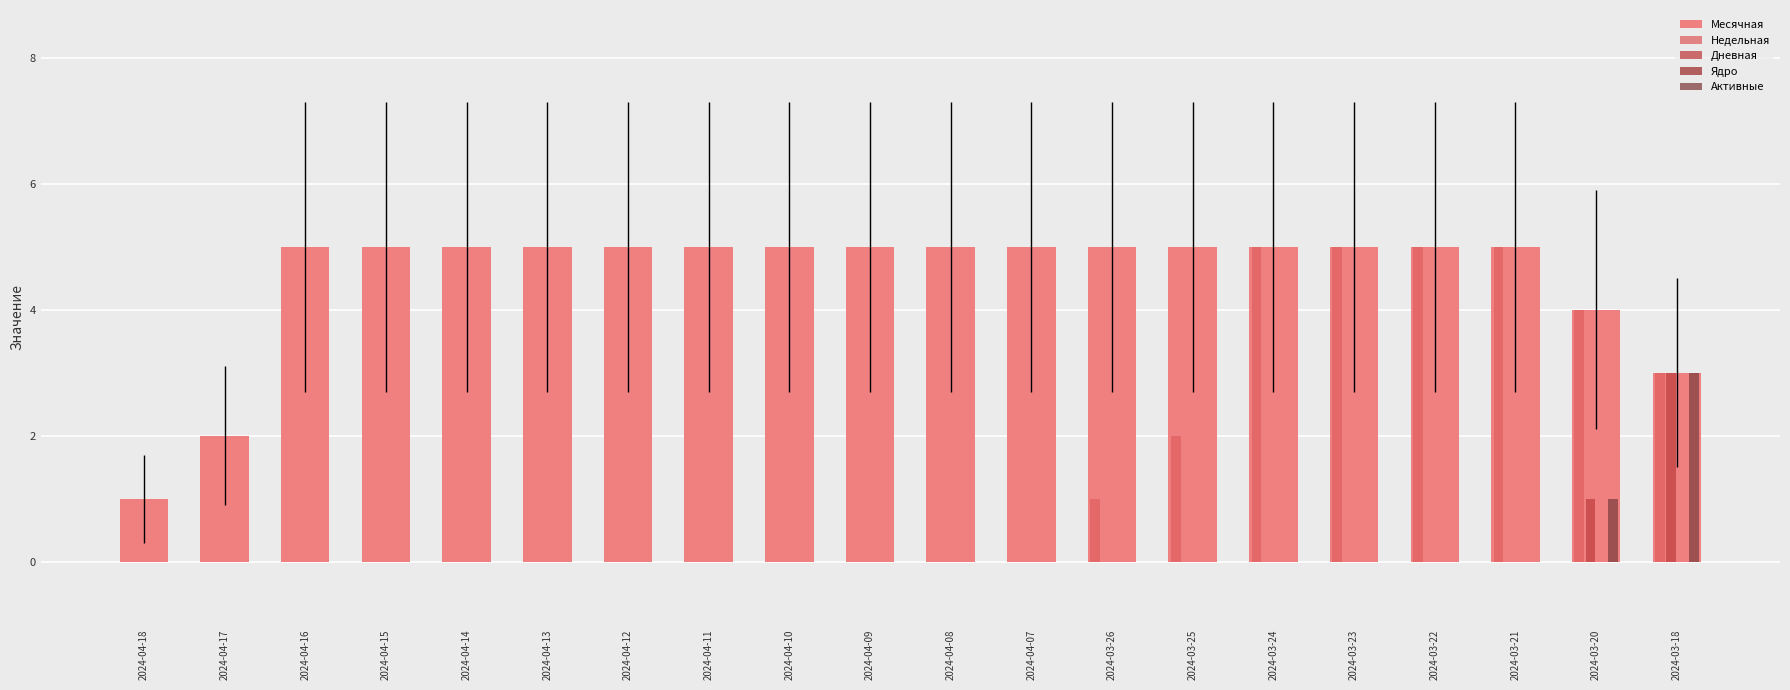

What is the sum of all Недельная values?

30